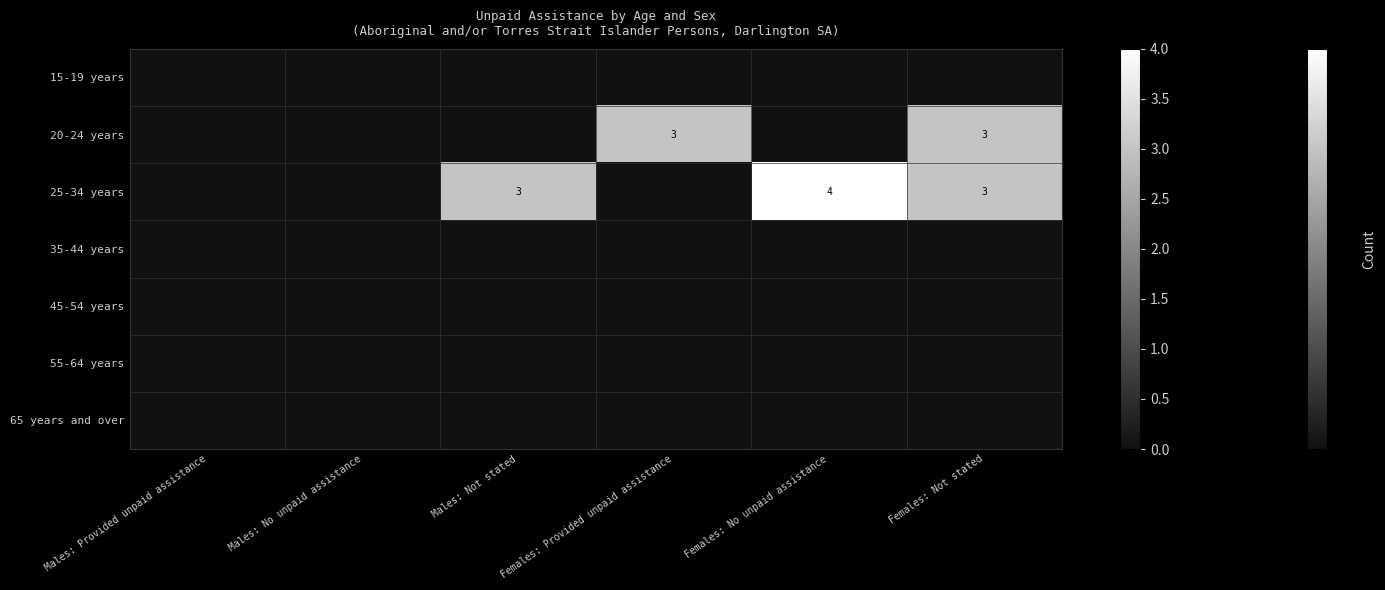

Rank the series by their maximum value, from lowest to highest.

15-19 years, 35-44 years, 45-54 years, 55-64 years, 65 years and over, 20-24 years, 25-34 years